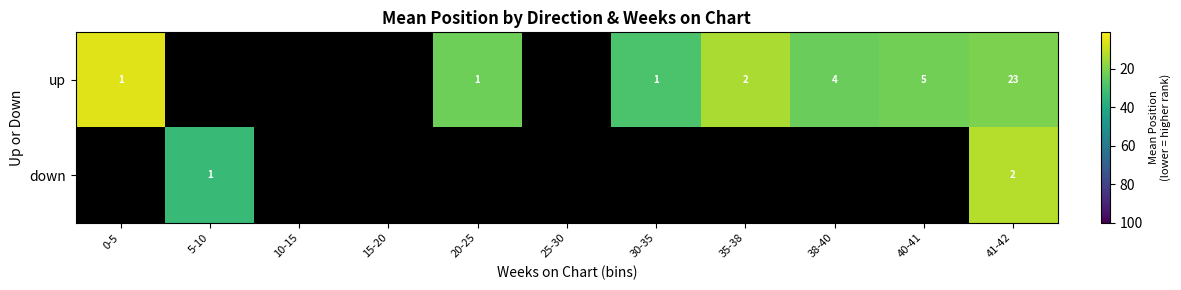

True or false: up has a value of 1 at 0-5.

True